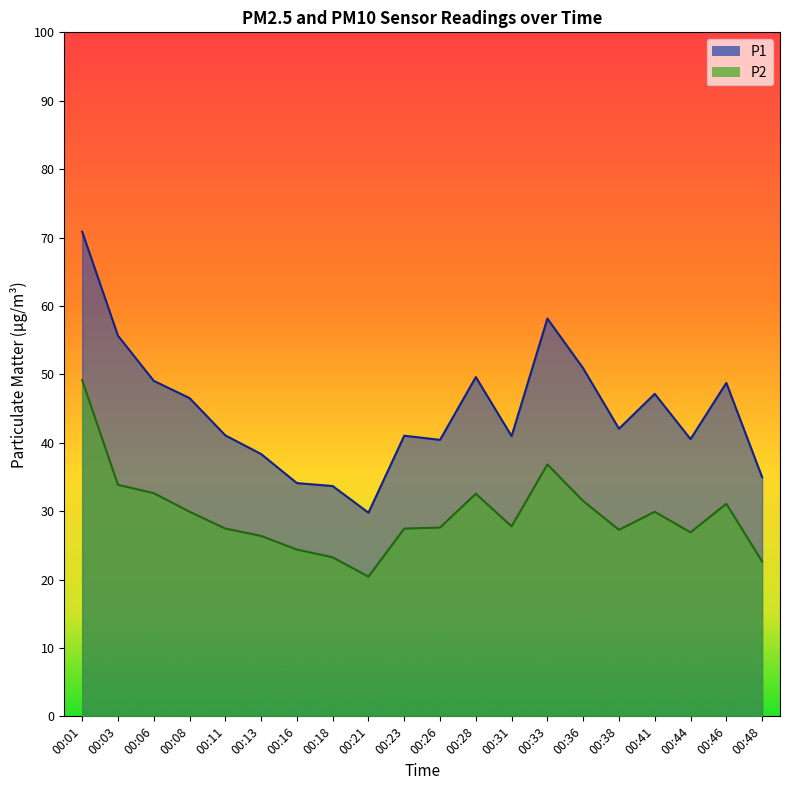

Reading left to right, extract all data points from this chart.

P1: 70.8	55.6	49.0	46.5	41.1	38.4	34.1	33.7	29.8	41.0	40.4	49.6	41.0	58.1	50.9	42.0	47.1	40.5	48.8	35.0
P2: 49.1	33.9	32.6	29.9	27.4	26.4	24.4	23.2	20.4	27.4	27.6	32.5	27.8	36.8	31.5	27.3	29.9	26.9	31.1	22.6